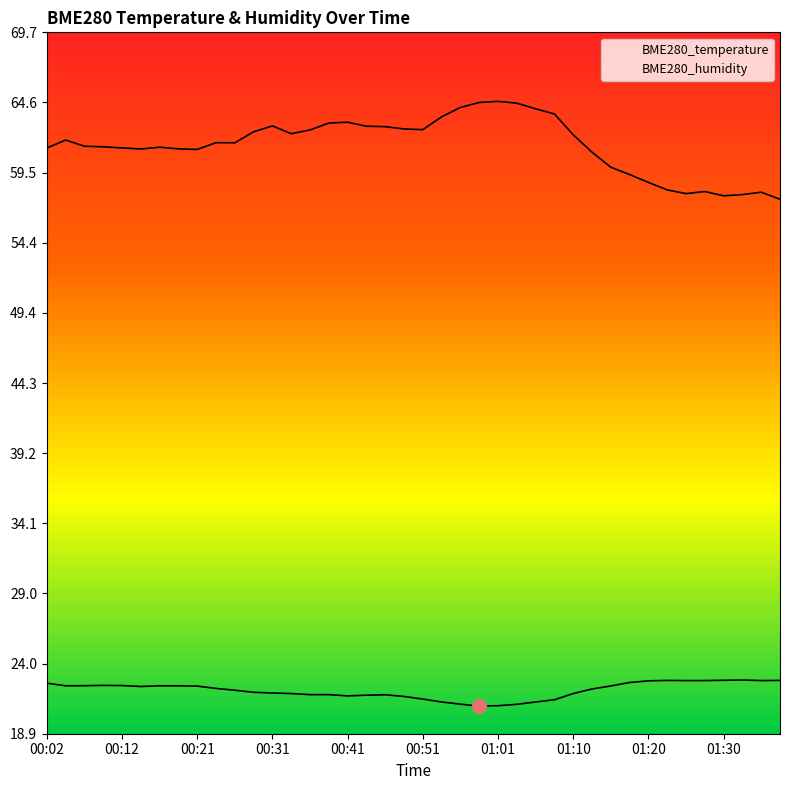

What is the difference between the maximum and second lowest values in the BME280_humidity series?

6.8